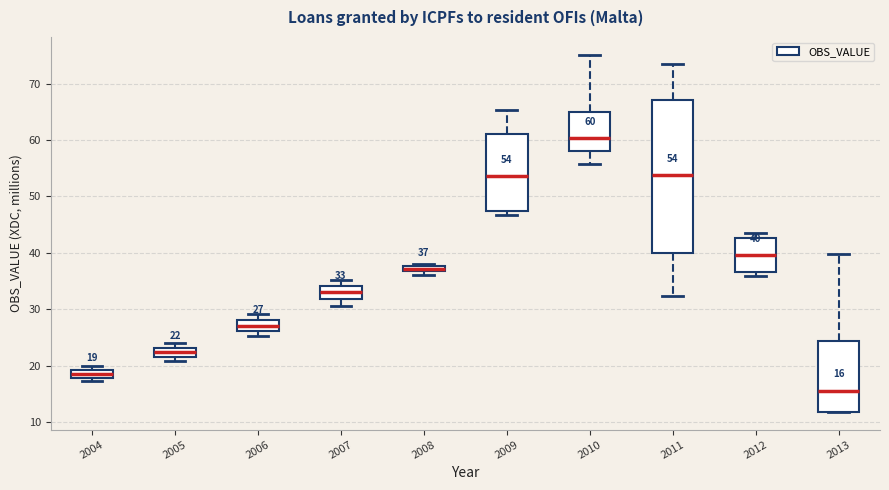

Comparing the boxes themselves (not the whiskers), which one is the tallest?

2011